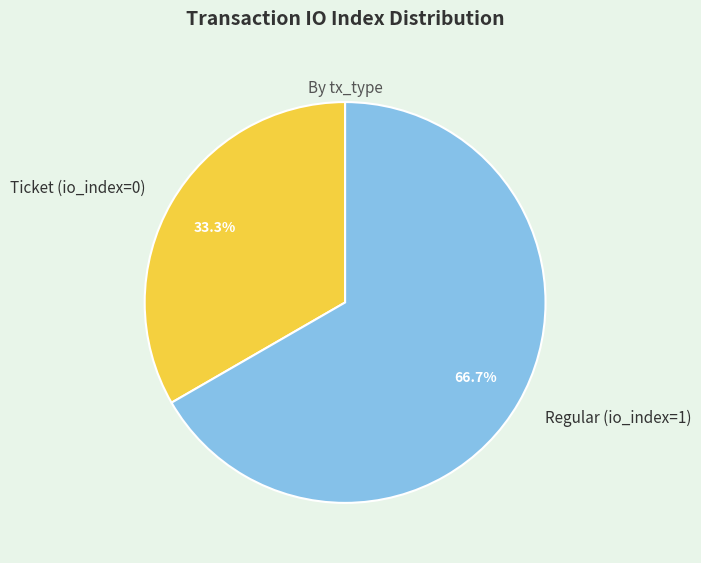

Rank the categories by value from lowest to highest.

Ticket (io_index=0), Regular (io_index=1)